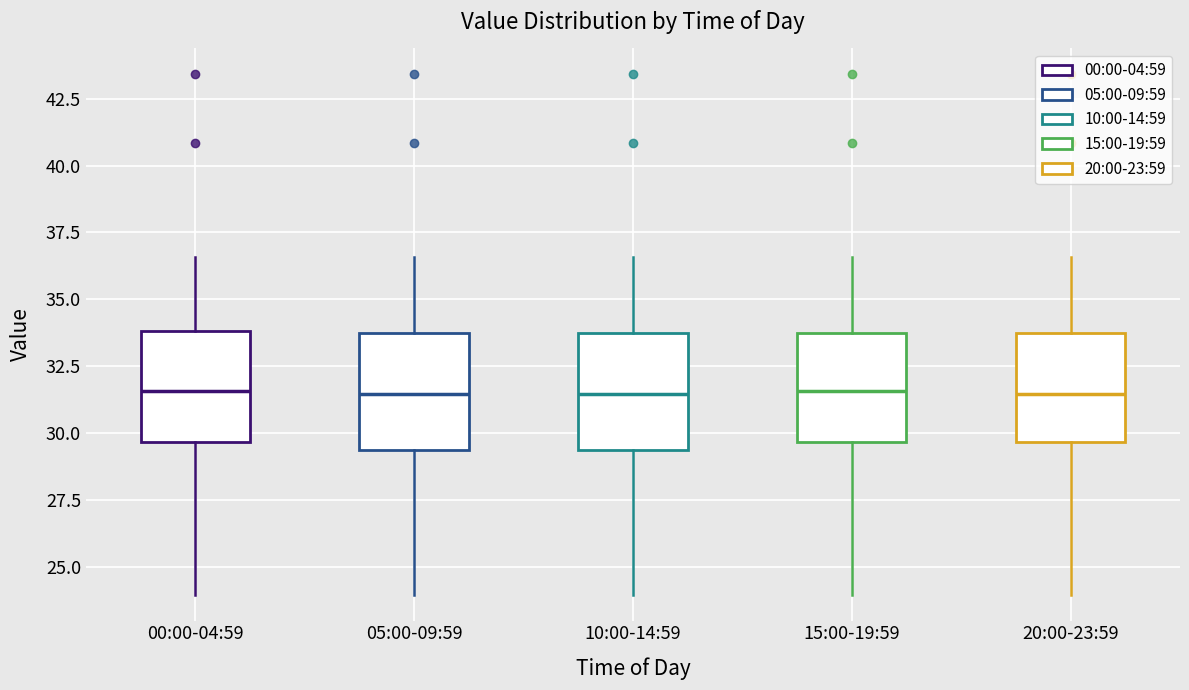

Reading left to right, transcribe this box plot: for each box, give where its median line is, the range the box spans, and where its two whiskers end, as read against the y-axis. The values are not printed on the chart, so give them approximately, as read against the axis.

00:00-04:59: median 31.5, box 29.5 to 34.0, whiskers 24.0 to 36.5
05:00-09:59: median 31.5, box 29.5 to 33.5, whiskers 24.0 to 36.5
10:00-14:59: median 31.5, box 29.5 to 33.5, whiskers 24.0 to 36.5
15:00-19:59: median 31.5, box 29.5 to 33.5, whiskers 24.0 to 36.5
20:00-23:59: median 31.5, box 29.5 to 33.5, whiskers 24.0 to 36.5